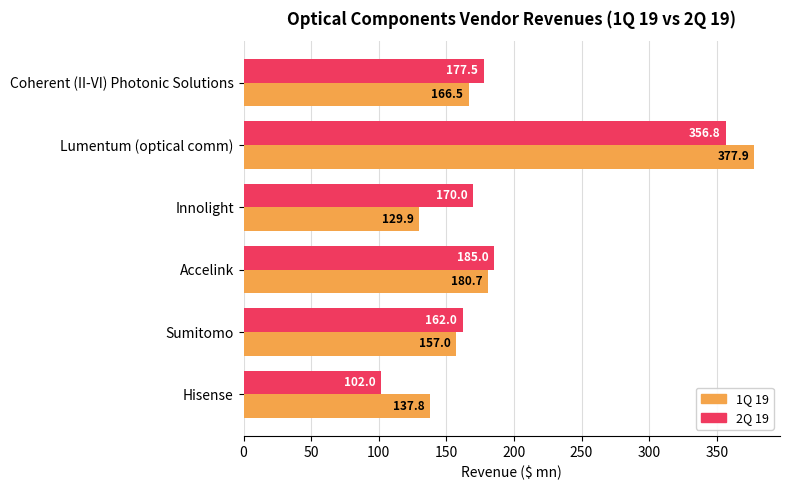

What is the difference between the maximum and second lowest values in the 2Q 19 series?

194.8